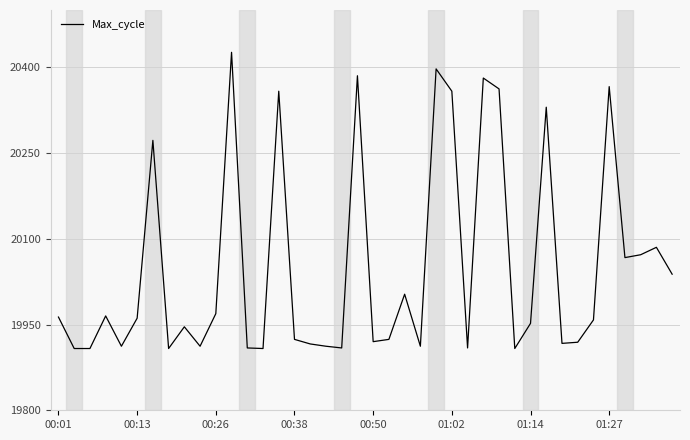

What is the difference between the maximum and minimum values?

518